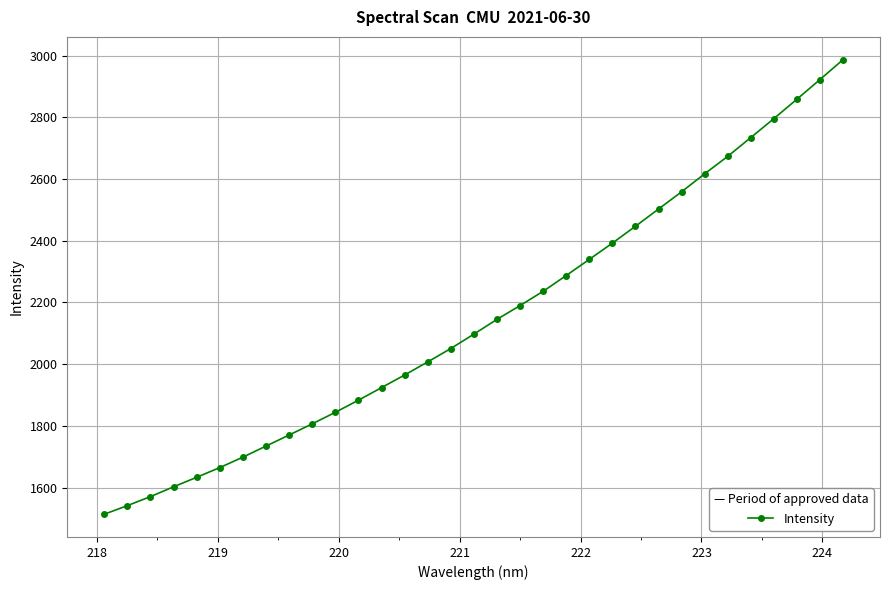

What is the minimum value shown in the chart?

1513.7